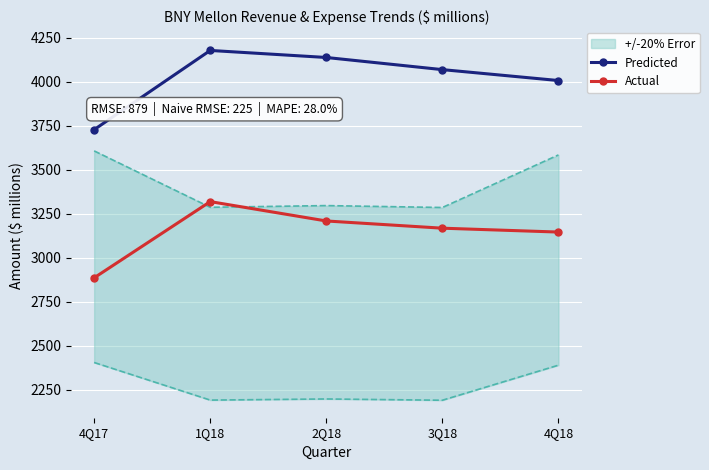

Which series has the largest range (max minus min)?

Predicted